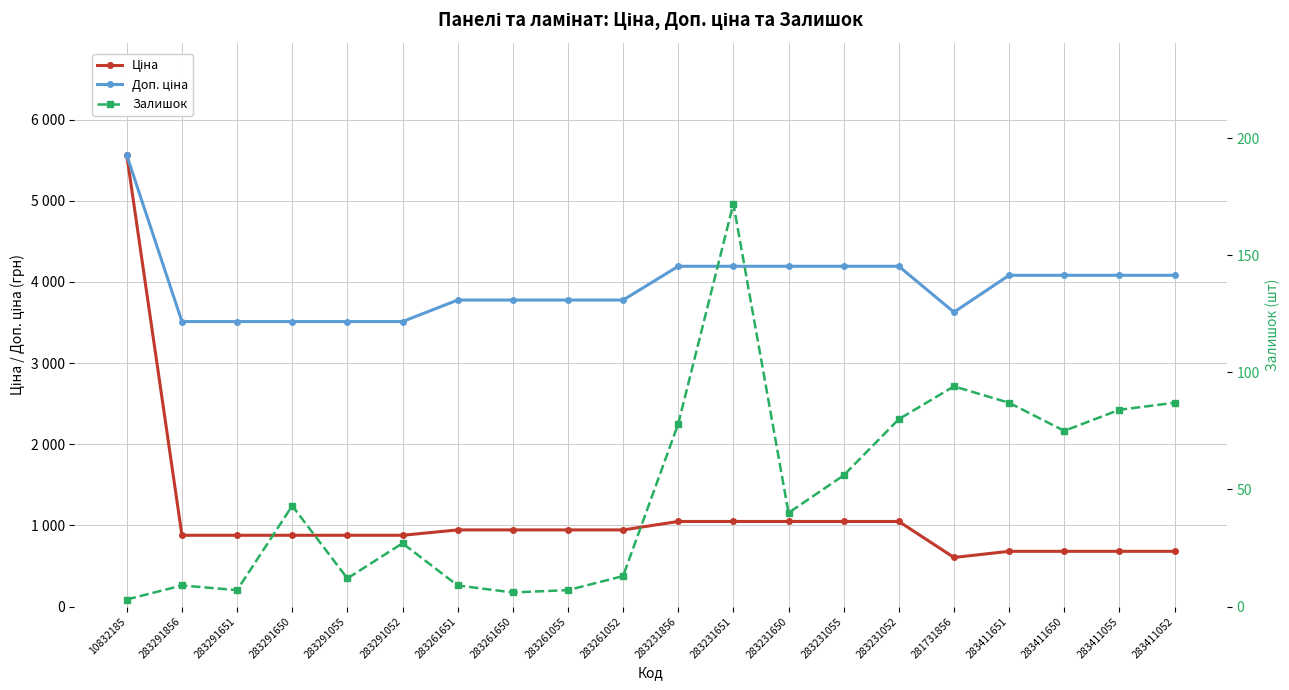

True or false: Залишок and Ціна intersect in this chart.

False